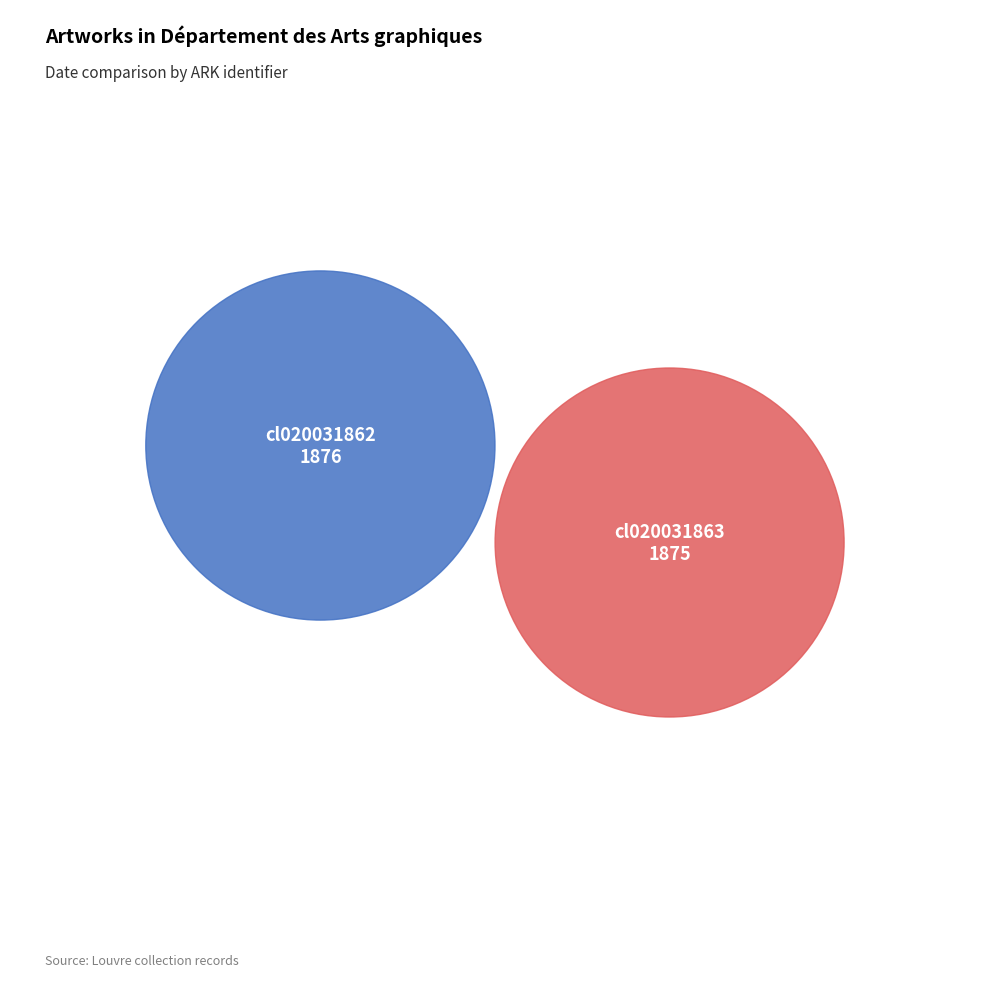

The cl020031862 slice represents 50% of the pie. True or false?

True